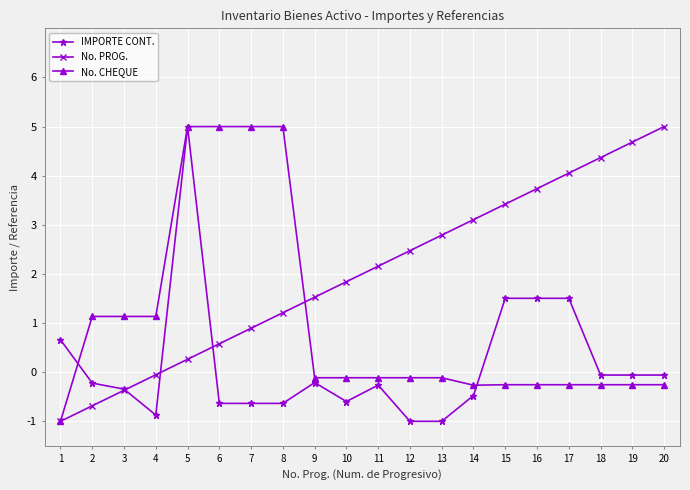

At which label does No. PROG. reach its minimum?

1